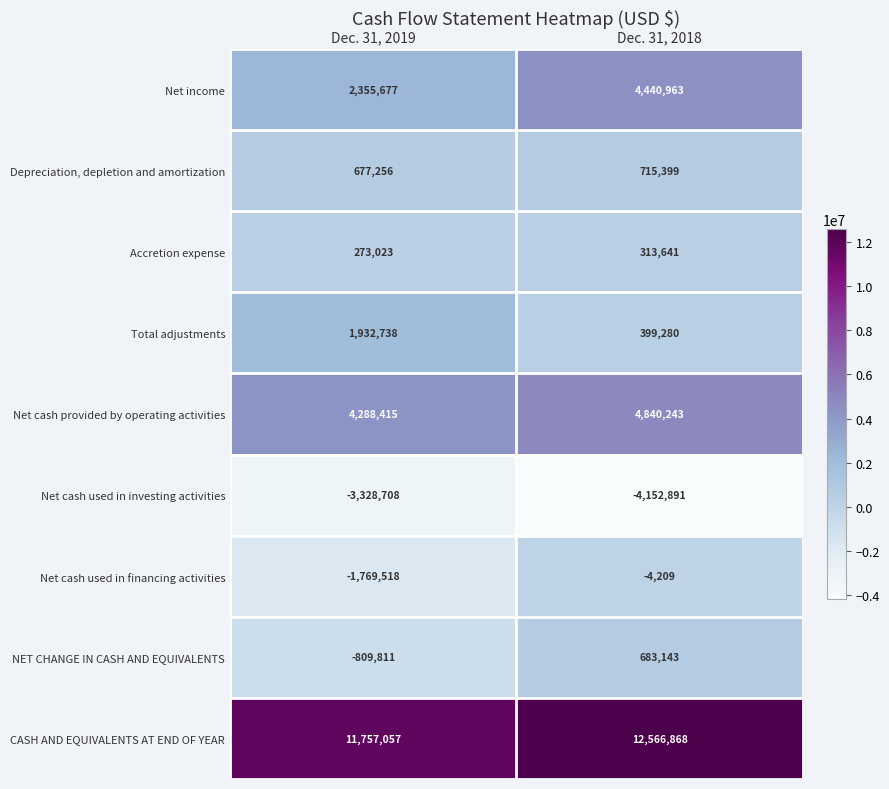

Which series has the largest total across all categories?

CASH AND EQUIVALENTS AT END OF YEAR